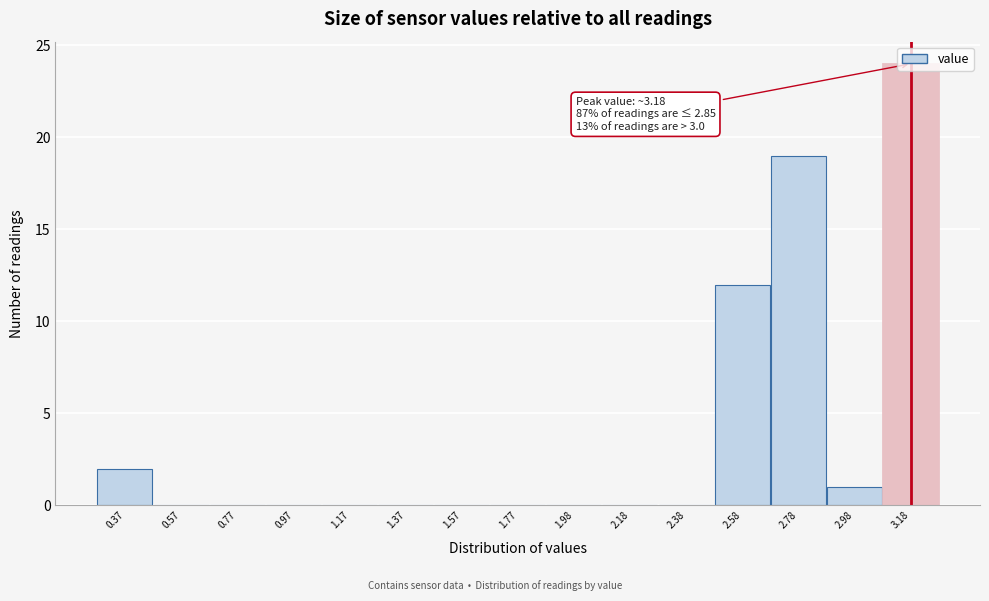

Which range on the x-axis has the tallest bar?

3.10 to 3.30